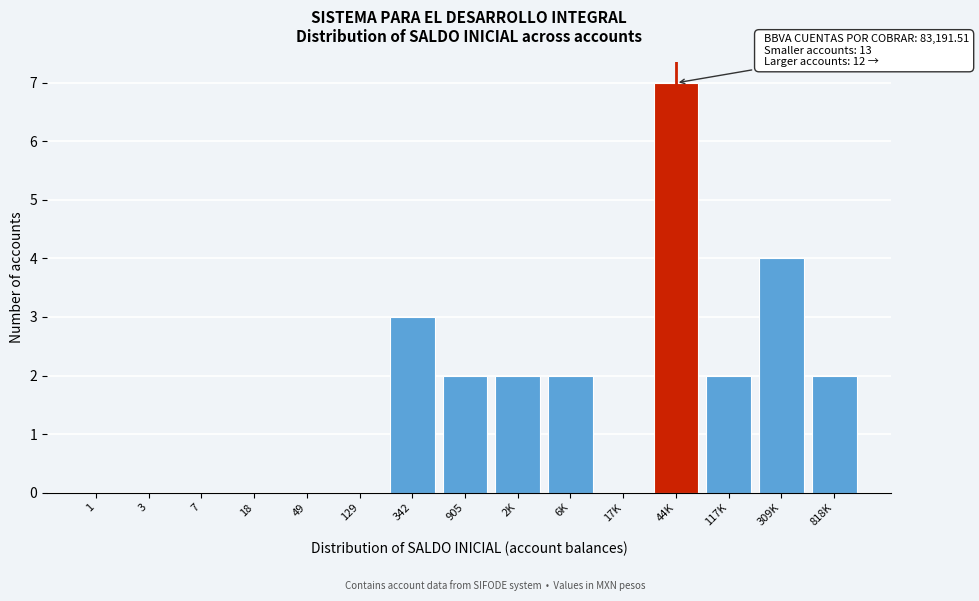

Reading left to right, what are all the values shown in this chart?

1=0	3=0	7=0	18=0	49=0	129=0	342=3	905=2	2K=2	6K=2	17K=0	44K=7	117K=2	309K=4	818K=2